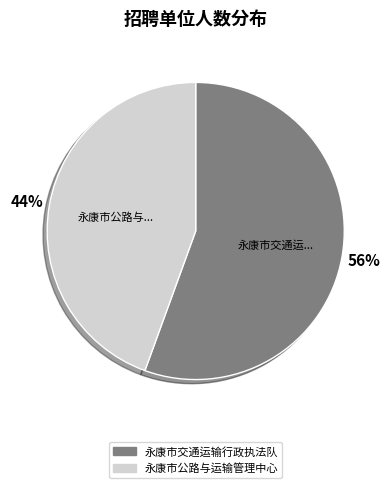

Do 永康市公路与运输管理中心 and 永康市交通运输行政执法队 together represent more than half of the pie?

Yes